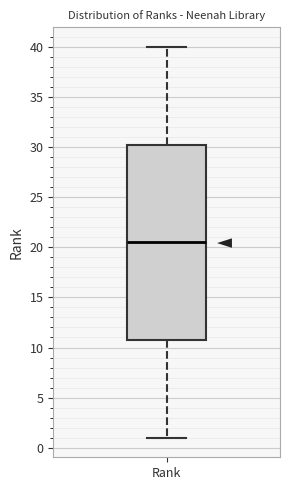

Read this box plot against the y-axis: the position of the median line, the range covered by the box, and the ends of both whiskers. The values are not printed on the chart, so give them approximately, as read against the axis.

median 20.5, box 11.0 to 30.5, whiskers 1.0 to 40.0